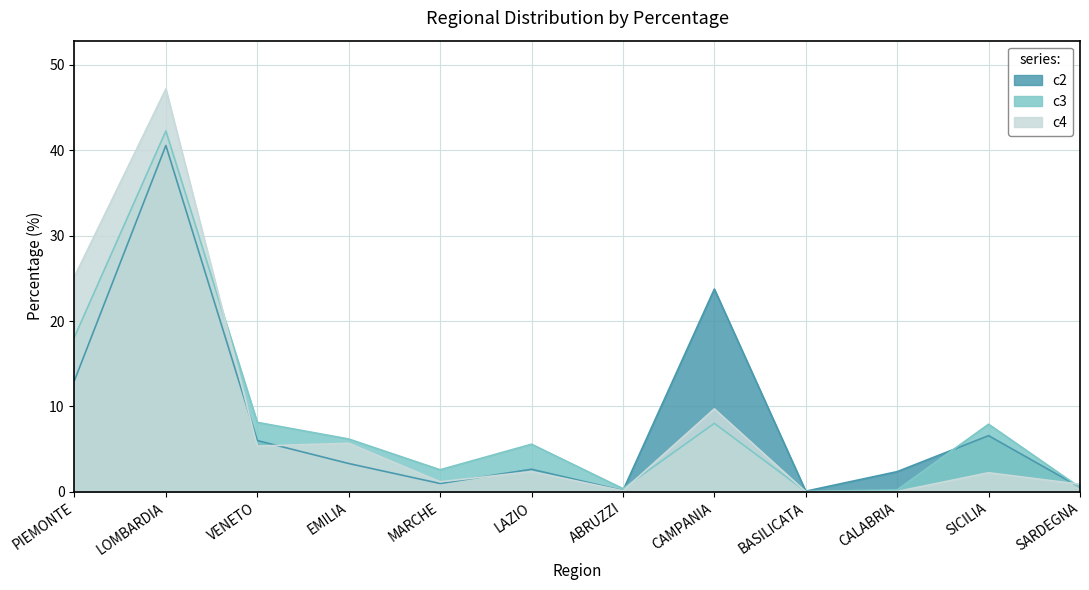

What is the difference between the second highest and minimum values in the c2 series?

23.7